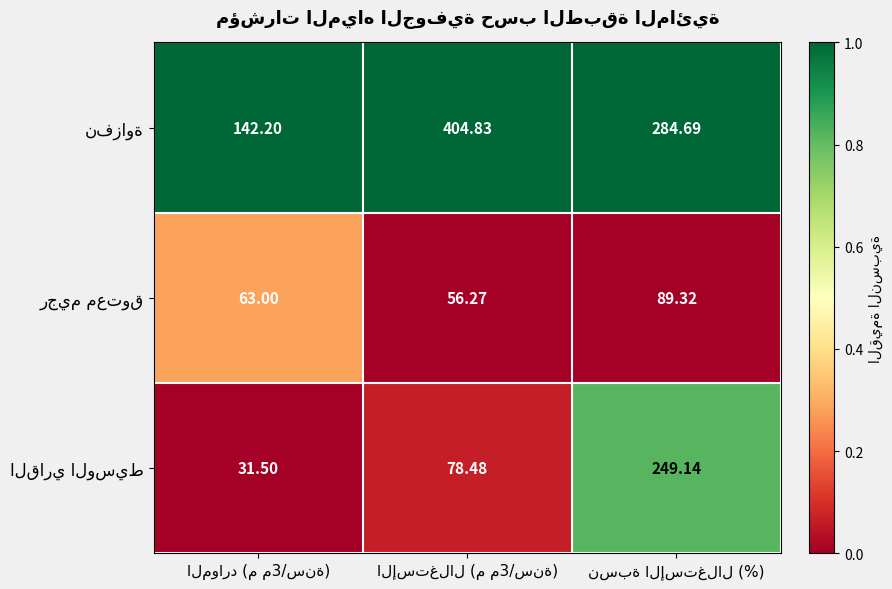

Which series has the largest total across all categories?

نفزاوة